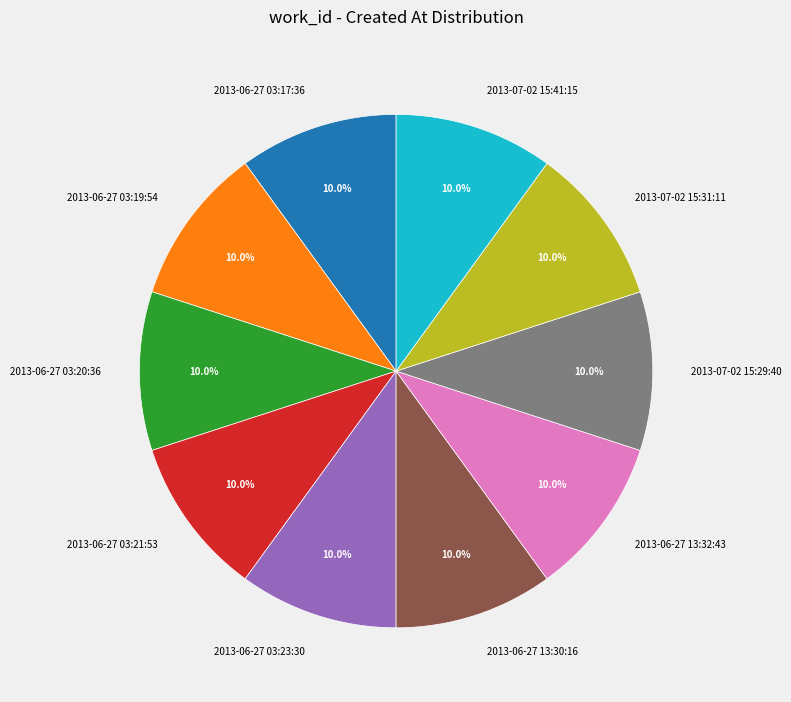

What is the ratio of the value at 2013-06-27 13:30:16 to the value at 2013-07-02 15:29:40?

1.0